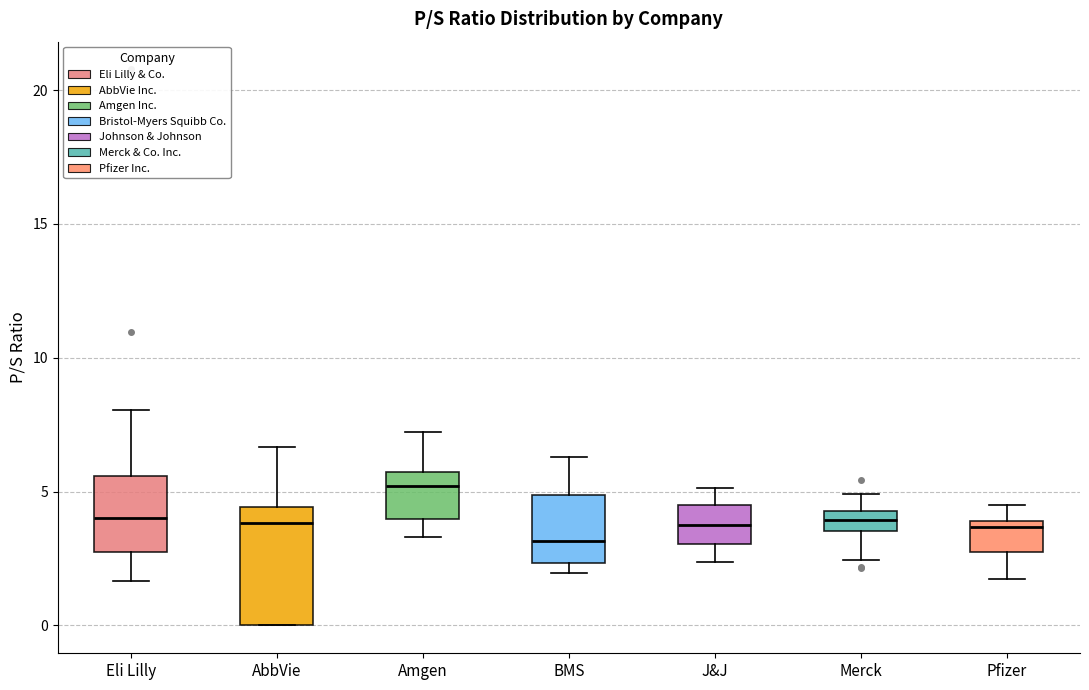

Where does the lower whisker of the box for Merck end on the y-axis? The values are not printed on the chart, so give them approximately, as read against the axis.

2.5